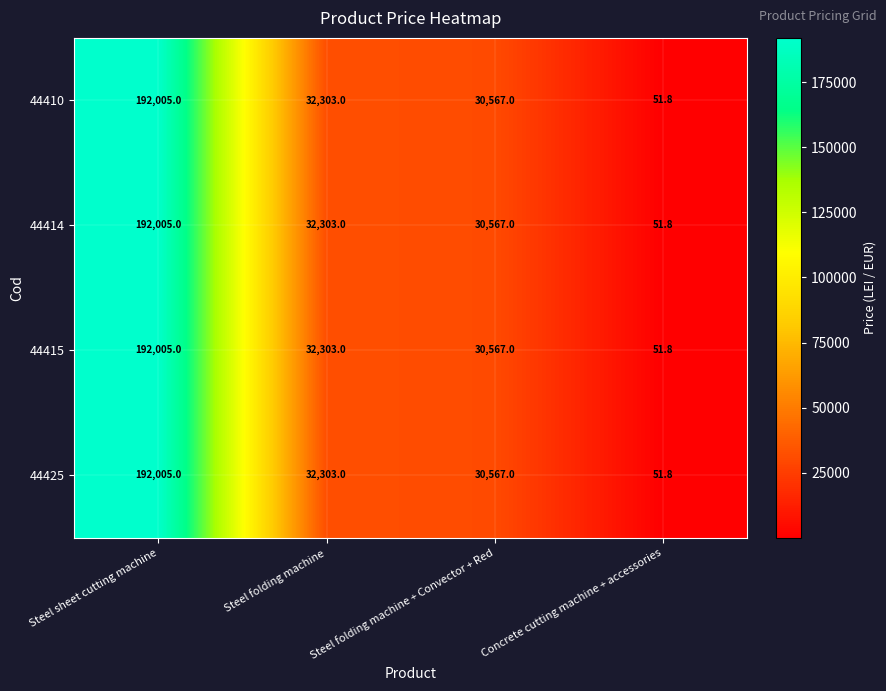

How many values in the 44425 series are below 32303?

2